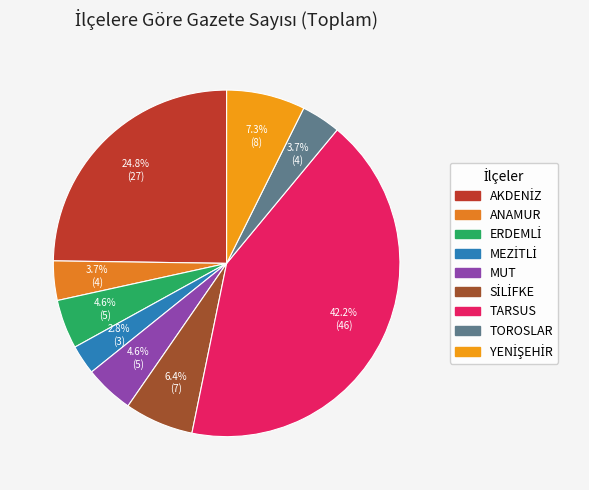

How many slices are in this pie chart?

9